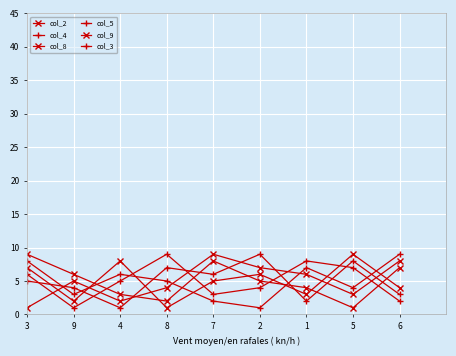

Reading left to right, what are all the values shown in this chart?

col_2: 3=7	9=2	4=8	8=1	7=5	2=6	1=3	5=9	6=4
col_4: 3=8	9=3	4=6	8=5	7=2	2=1	1=7	5=4	6=9
col_8: 3=9	9=6	4=3	8=2	7=8	2=5	1=4	5=1	6=7
col_5: 3=5	9=4	4=1	8=7	7=6	2=9	1=2	5=8	6=3
col_9: 3=1	9=5	4=2	8=4	7=9	2=7	1=6	5=3	6=8
col_3: 3=6	9=1	4=5	8=9	7=3	2=4	1=8	5=7	6=2